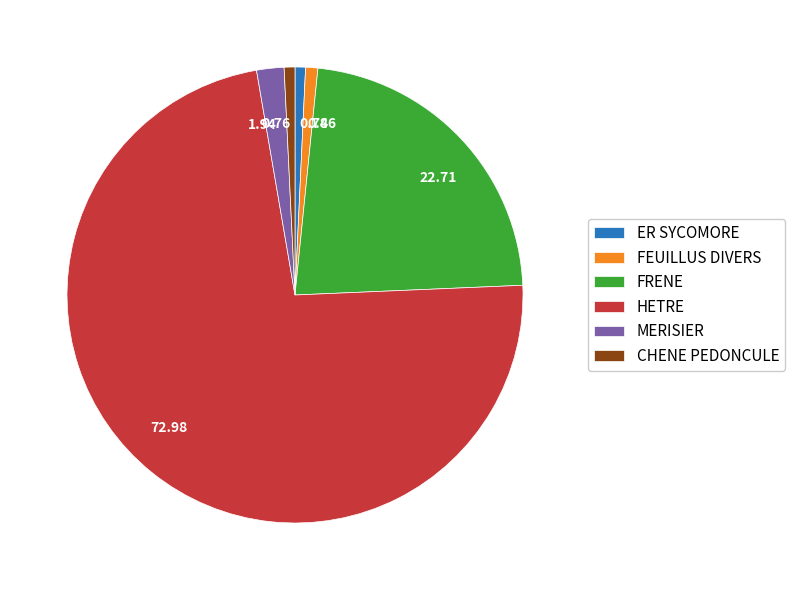

The CHENE PEDONCULE slice represents 9% of the pie. True or false?

False